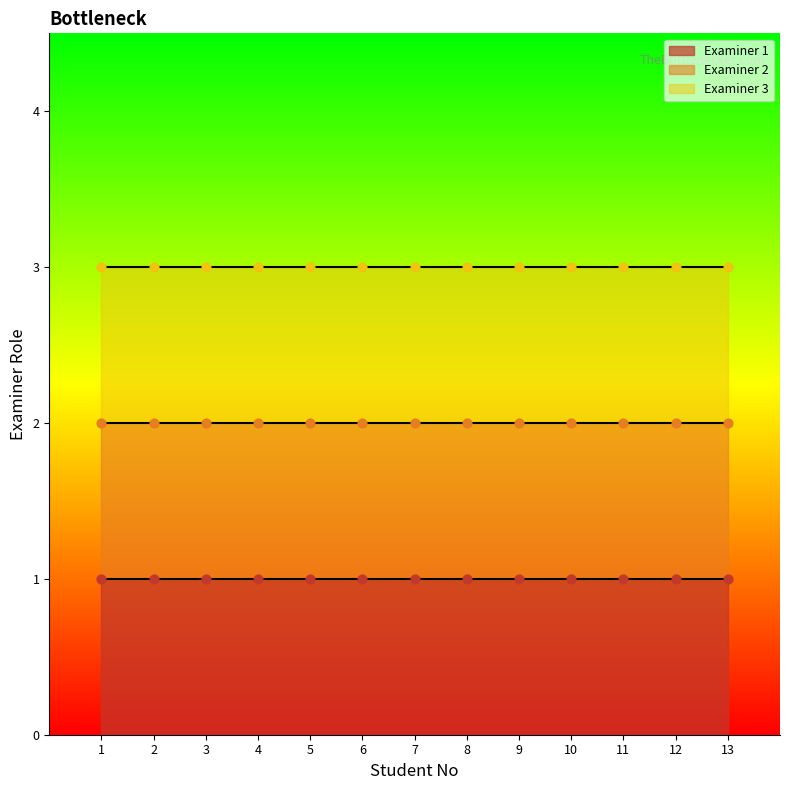

At how many categories does at least one series exceed 2?

13